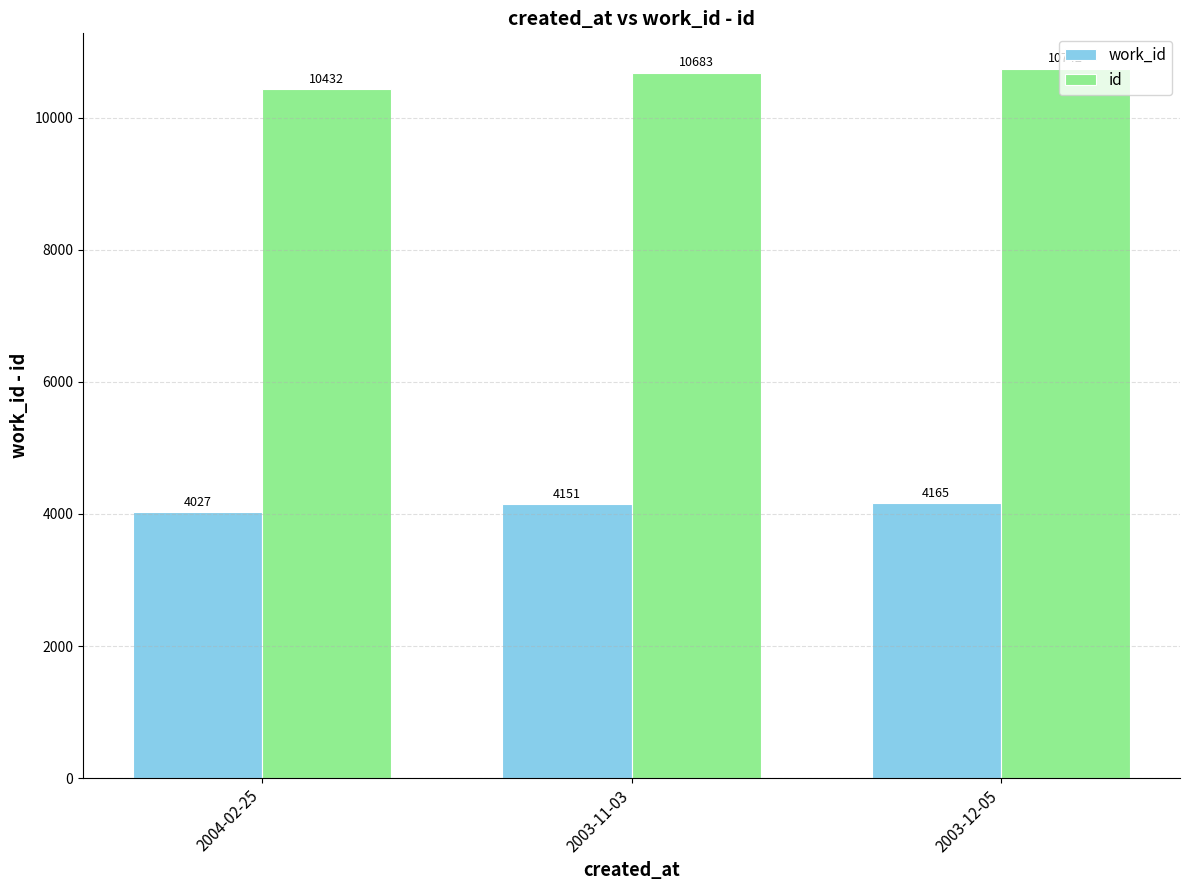

Which series has the widest spread of values?

id